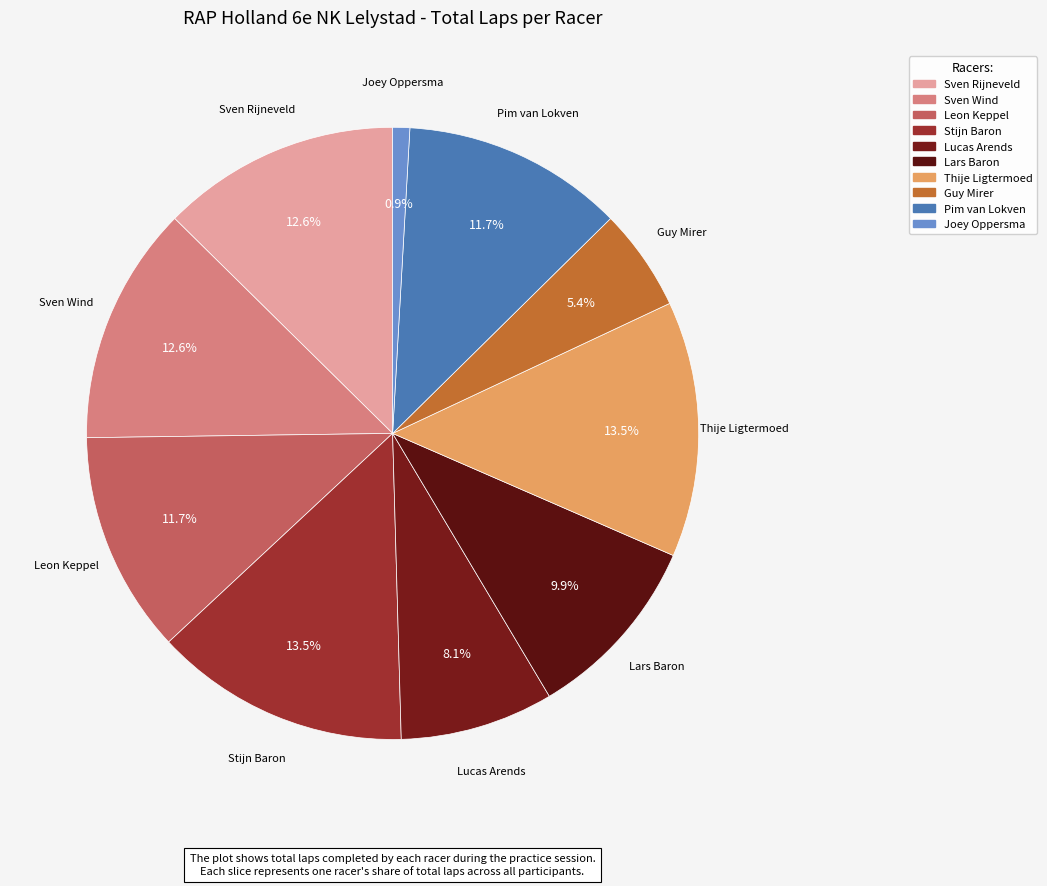

To the nearest percent, what percentage of the pie is Lucas Arends?

8%